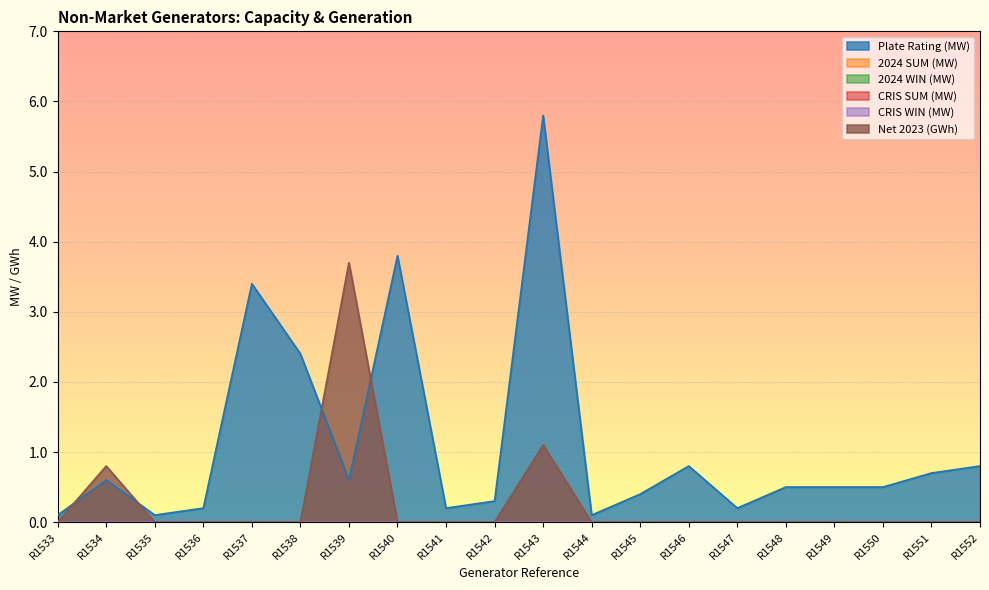

True or false: 2024 SUM (MW) has a value of 0.0 at R1552.

True